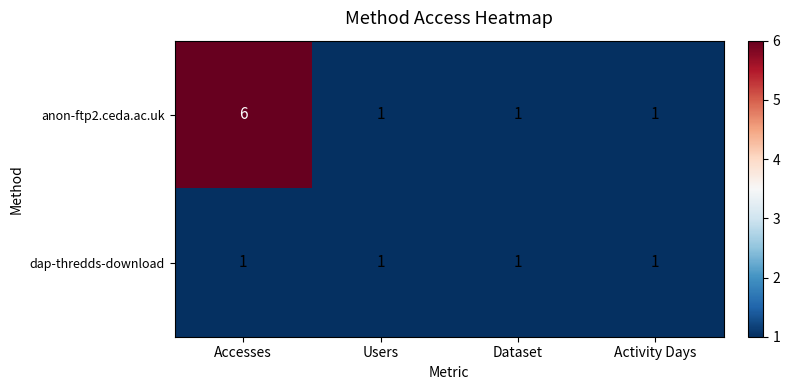

Which label corresponds to the largest value in the chart?

Accesses